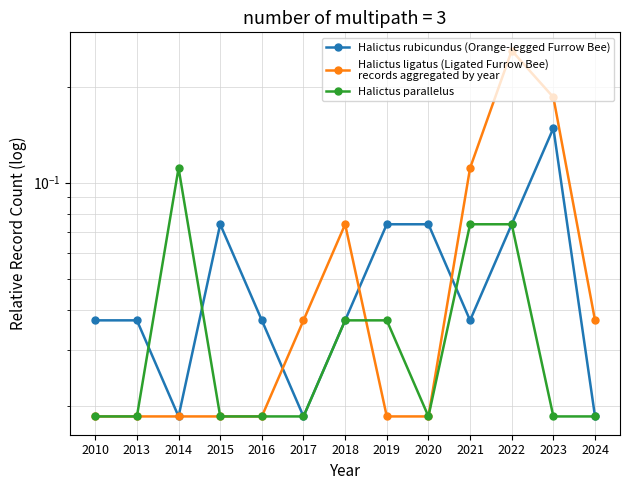

Reading left to right, extract all data points from this chart.

Halictus rubicundus (Orange-legged Furrow Bee): 2010=0.0	2013=0.0	2014=0.0	2015=0.1	2016=0.0	2017=0.0	2018=0.0	2019=0.1	2020=0.1	2021=0.0	2022=0.1	2023=0.1	2024=0.0
Halictus ligatus (Ligated Furrow Bee)
records aggregated by year: 2010=0.0	2013=0.0	2014=0.0	2015=0.0	2016=0.0	2017=0.0	2018=0.1	2019=0.0	2020=0.0	2021=0.1	2022=0.3	2023=0.2	2024=0.0
Halictus parallelus: 2010=0.0	2013=0.0	2014=0.1	2015=0.0	2016=0.0	2017=0.0	2018=0.0	2019=0.0	2020=0.0	2021=0.1	2022=0.1	2023=0.0	2024=0.0